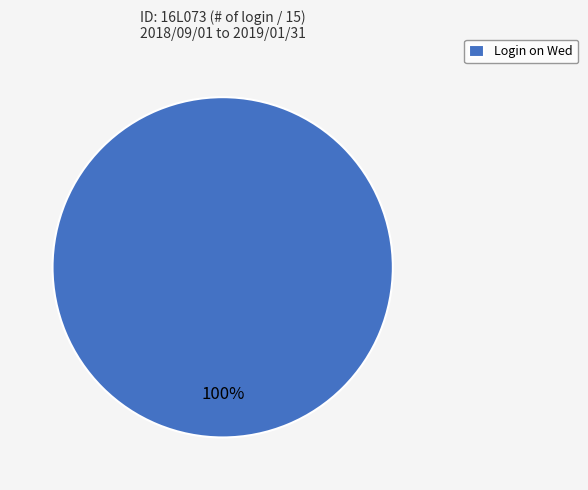

Is there any slice that represents more than half of the pie?

Yes